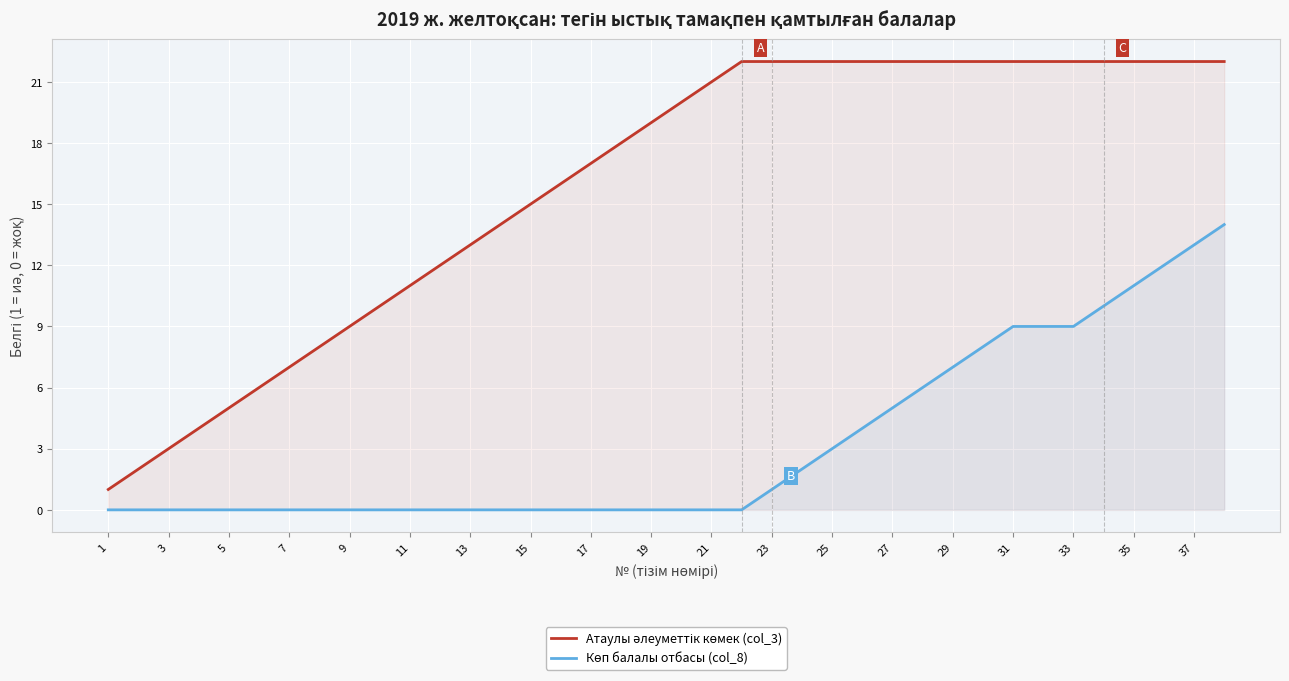

What is the greatest value displayed?

22